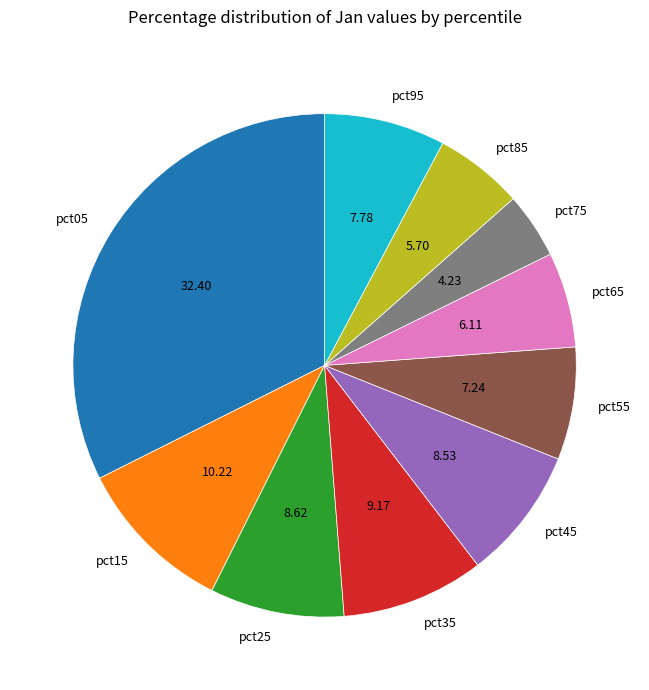

Do pct35 and pct95 together represent more than half of the pie?

No